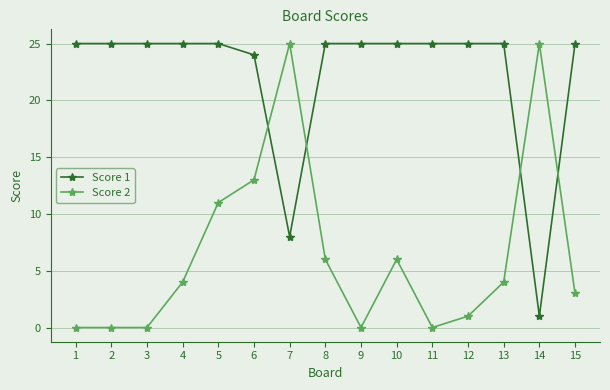

Which series has the largest range (max minus min)?

Score 2